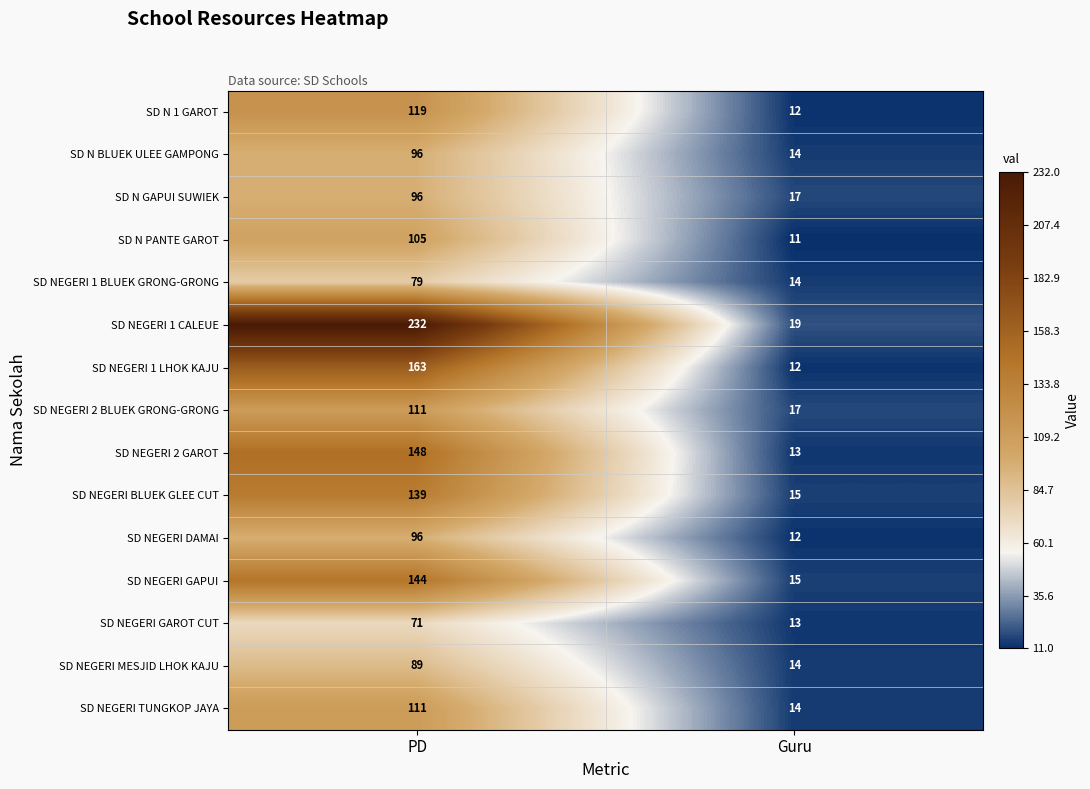

At which category is the sum across all series the highest?

PD